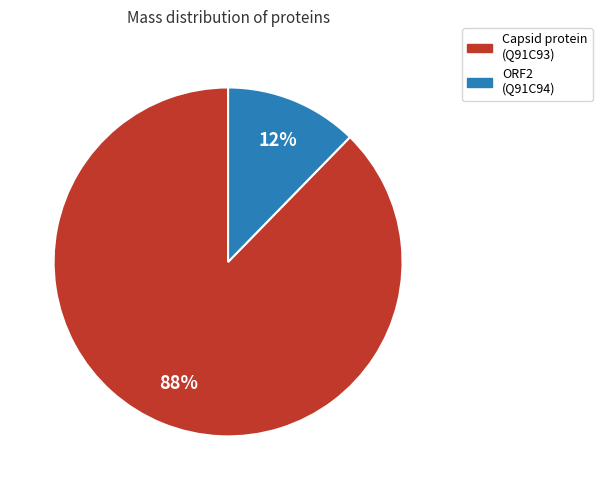

Is there a majority slice in this chart?

Yes